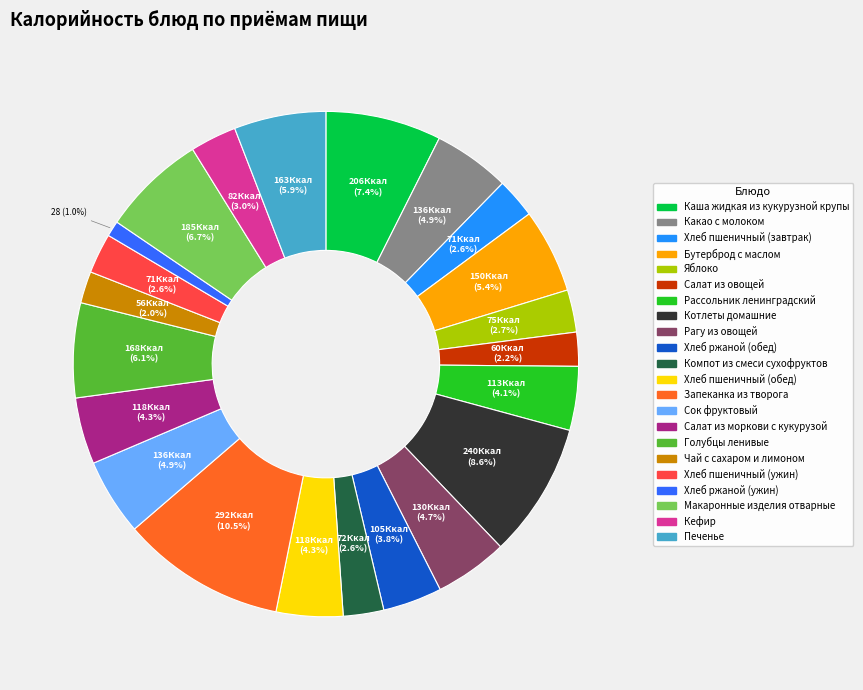

Which has a higher value, Хлеб пшеничный (обед) or Голубцы ленивые?

Голубцы ленивые